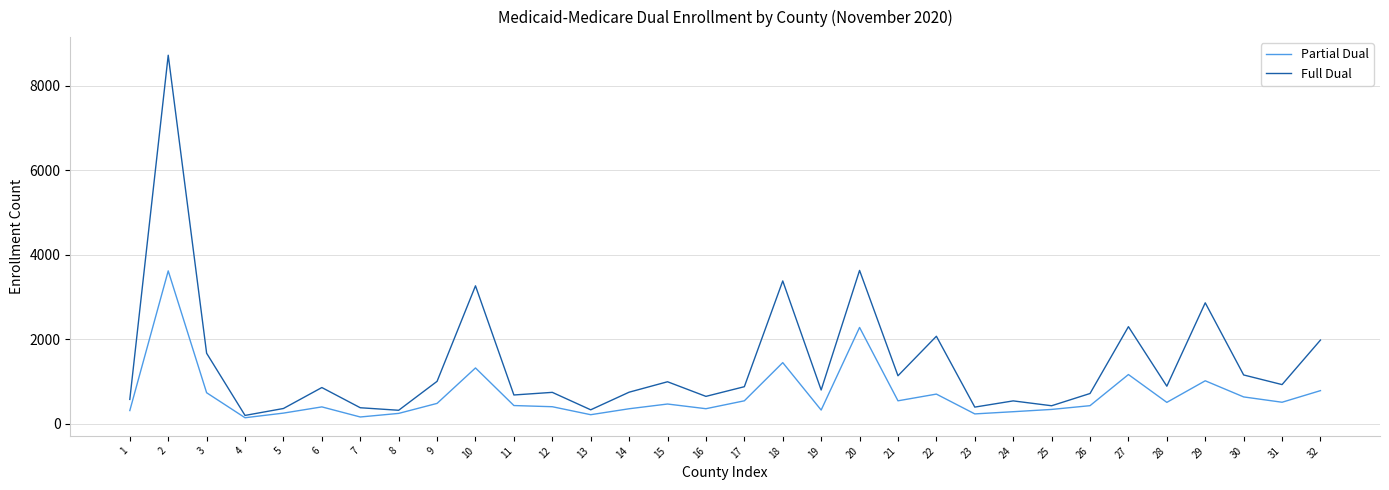

At which label does Partial Dual reach its peak?

2